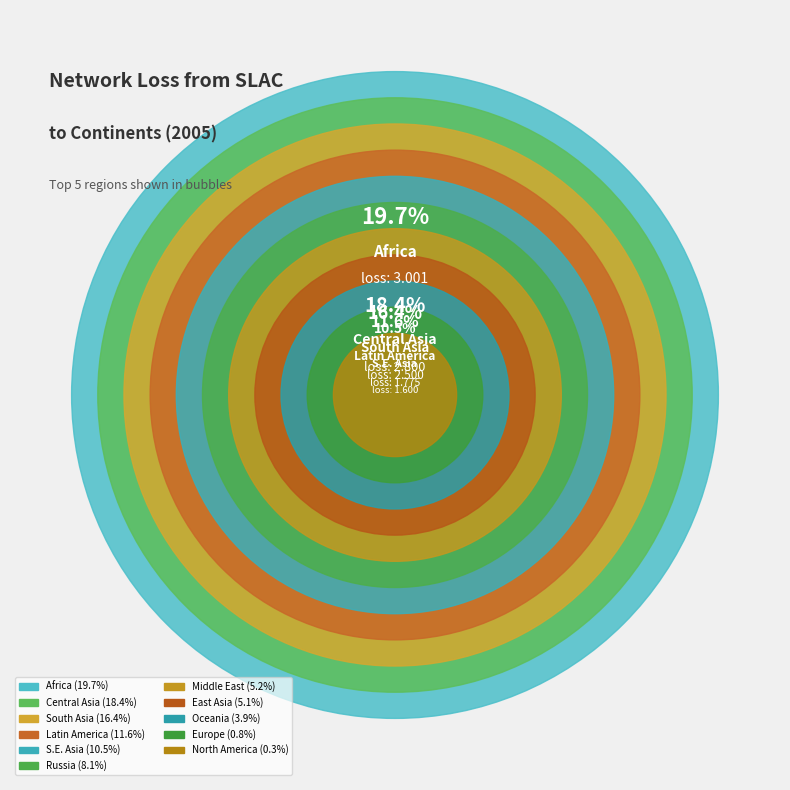

Is it true that Latin America is 1% of the pie?

False